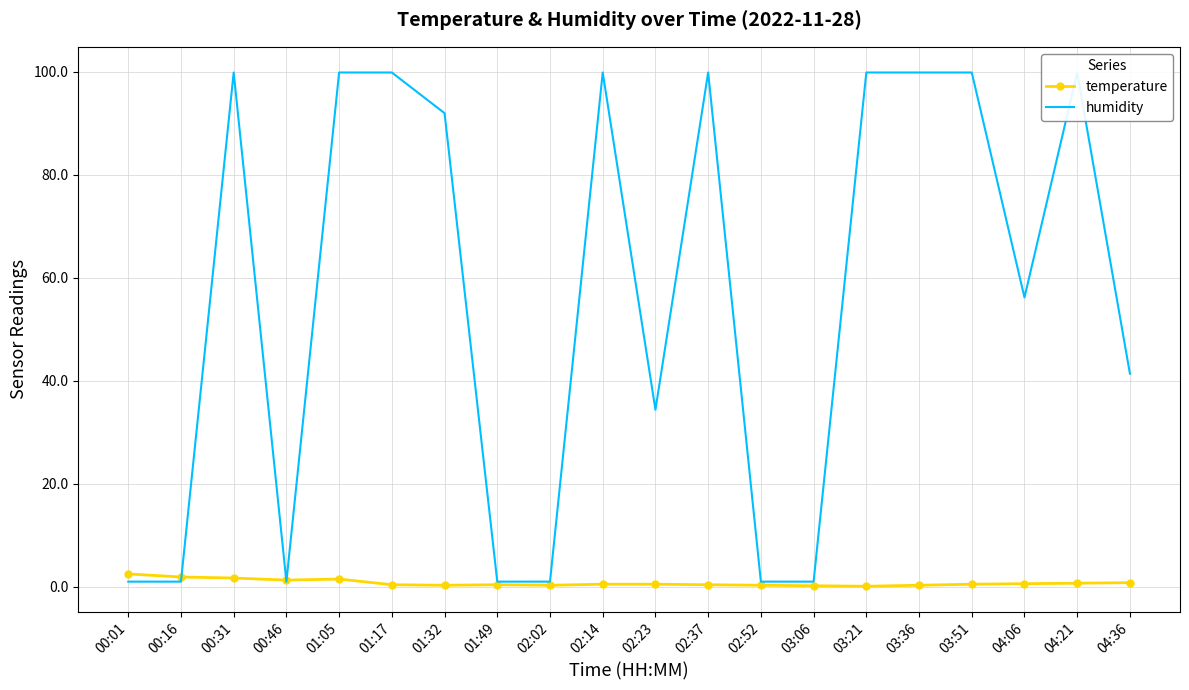

What is the difference between the highest and lowest values at 01:05?

98.4